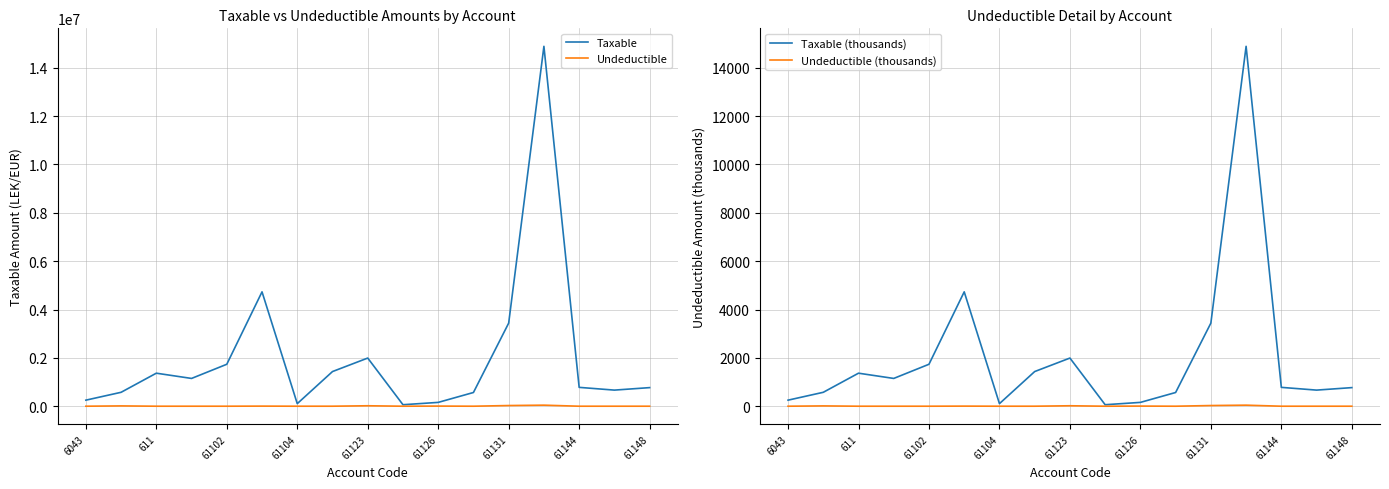

What is the label of the 14th point from the left?

13